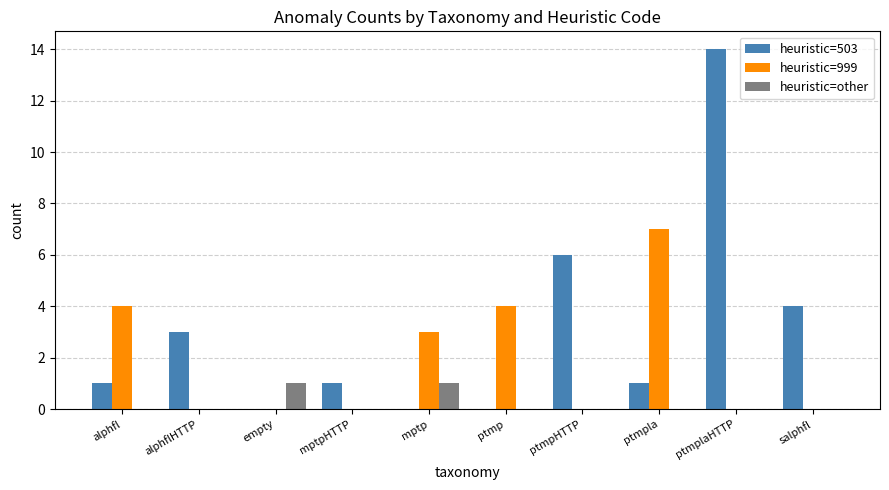

Reading left to right, what are all the values shown in this chart?

heuristic=503: 1	3	0	1	0	0	6	1	14	4
heuristic=999: 4	0	0	0	3	4	0	7	0	0
heuristic=other: 0	0	1	0	1	0	0	0	0	0